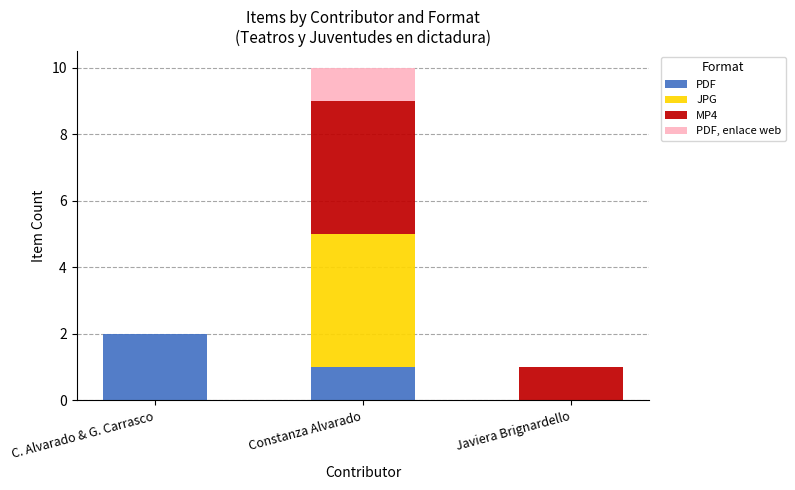

What is the sum of all PDF values?

3